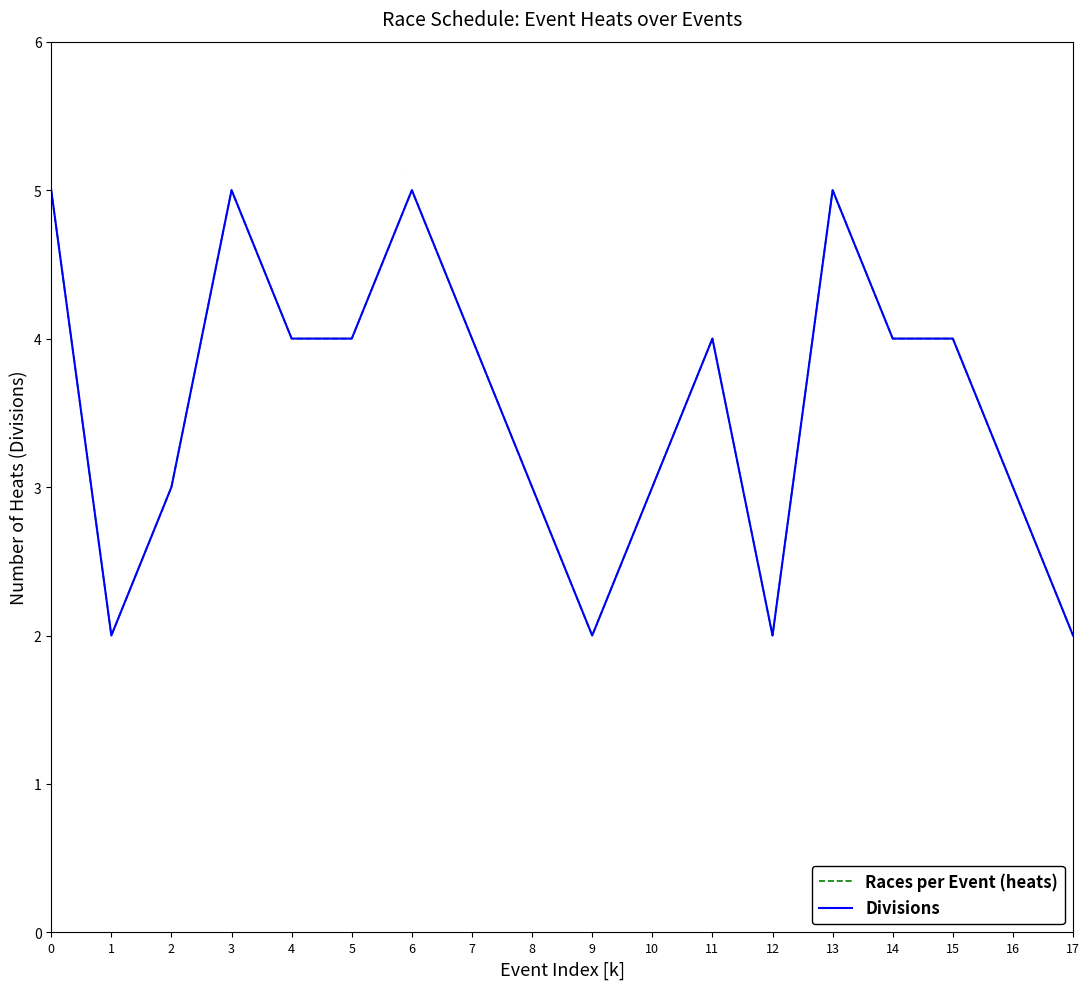

How many interior local peaks does the Divisions series have?

4